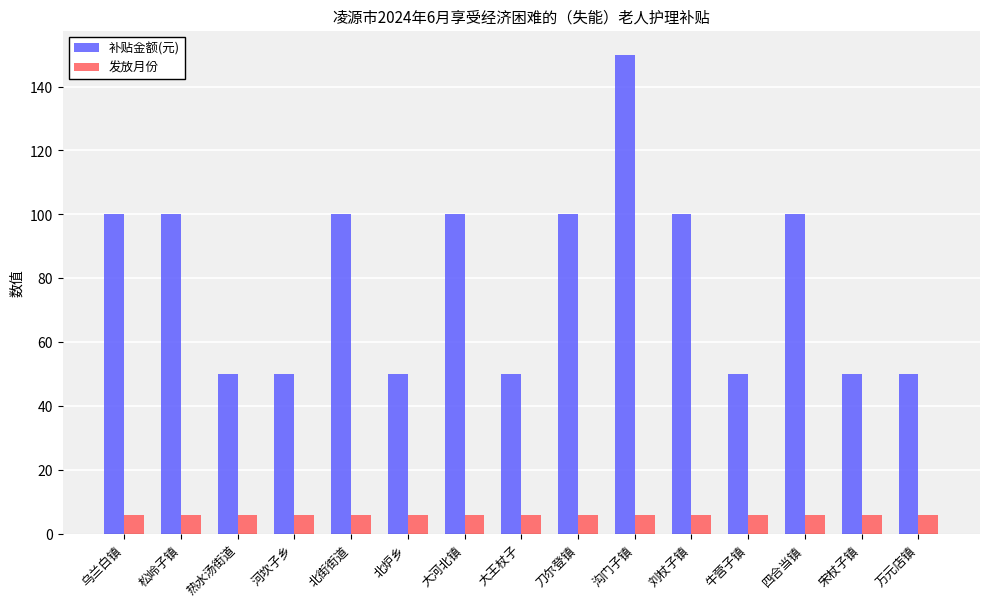

Reading left to right, extract all data points from this chart.

补贴金额(元): 乌兰白镇=100	松岭子镇=100	热水汤街道=50	河坎子乡=50	北街街道=100	北炉乡=50	大河北镇=100	大王杖子=50	刀尔登镇=100	沟门子镇=150	刘杖子镇=100	牛营子镇=50	四合当镇=100	宋杖子镇=50	万元店镇=50
发放月份: 乌兰白镇=6	松岭子镇=6	热水汤街道=6	河坎子乡=6	北街街道=6	北炉乡=6	大河北镇=6	大王杖子=6	刀尔登镇=6	沟门子镇=6	刘杖子镇=6	牛营子镇=6	四合当镇=6	宋杖子镇=6	万元店镇=6